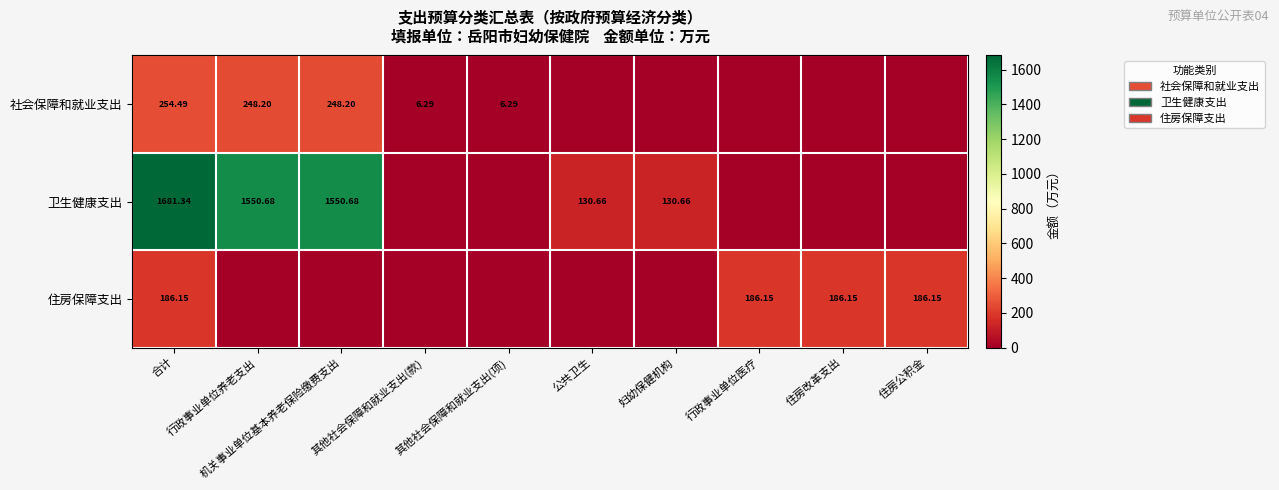

Count the number of categories in the chart.

10